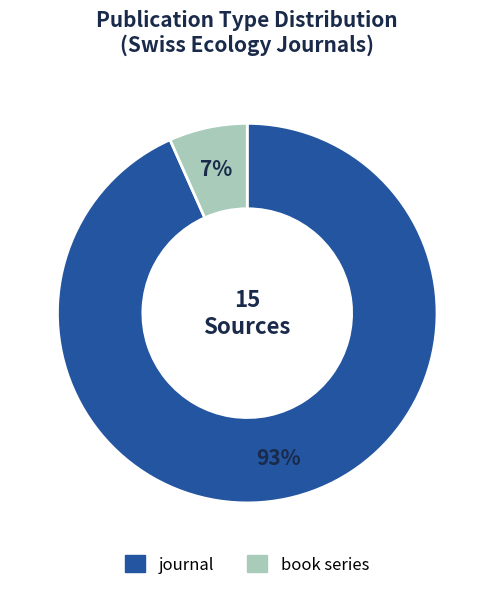

Is it true that journal is 93% of the pie?

True